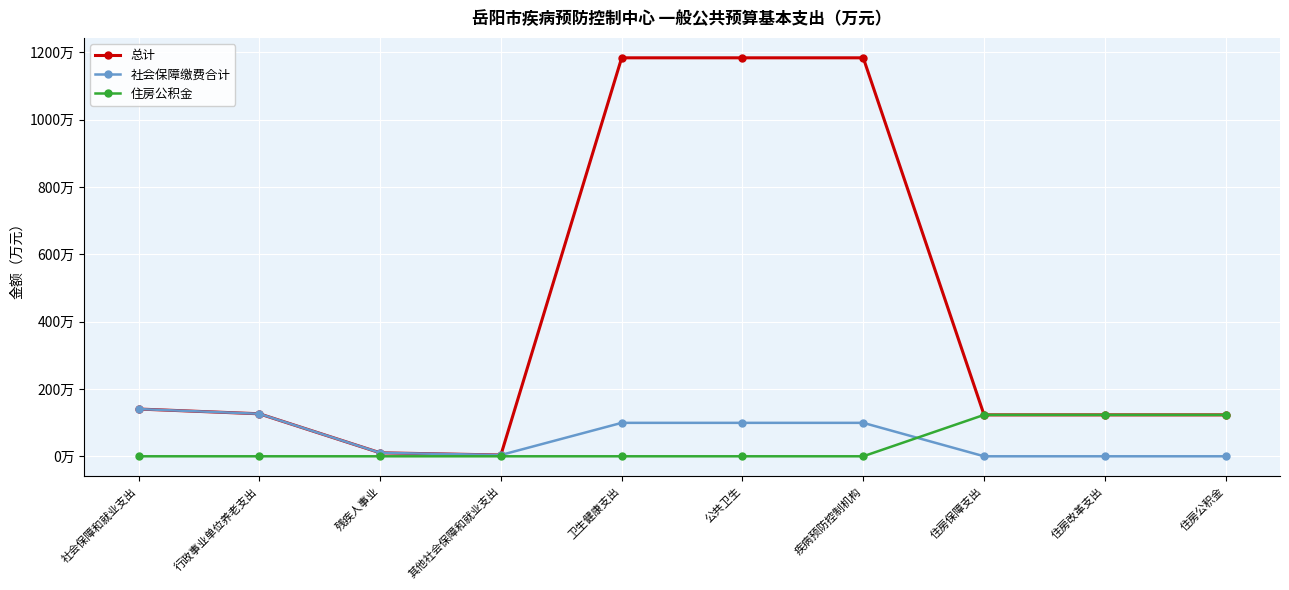

What are all the series names shown in the legend?

总计, 社会保障缴费合计, 住房公积金